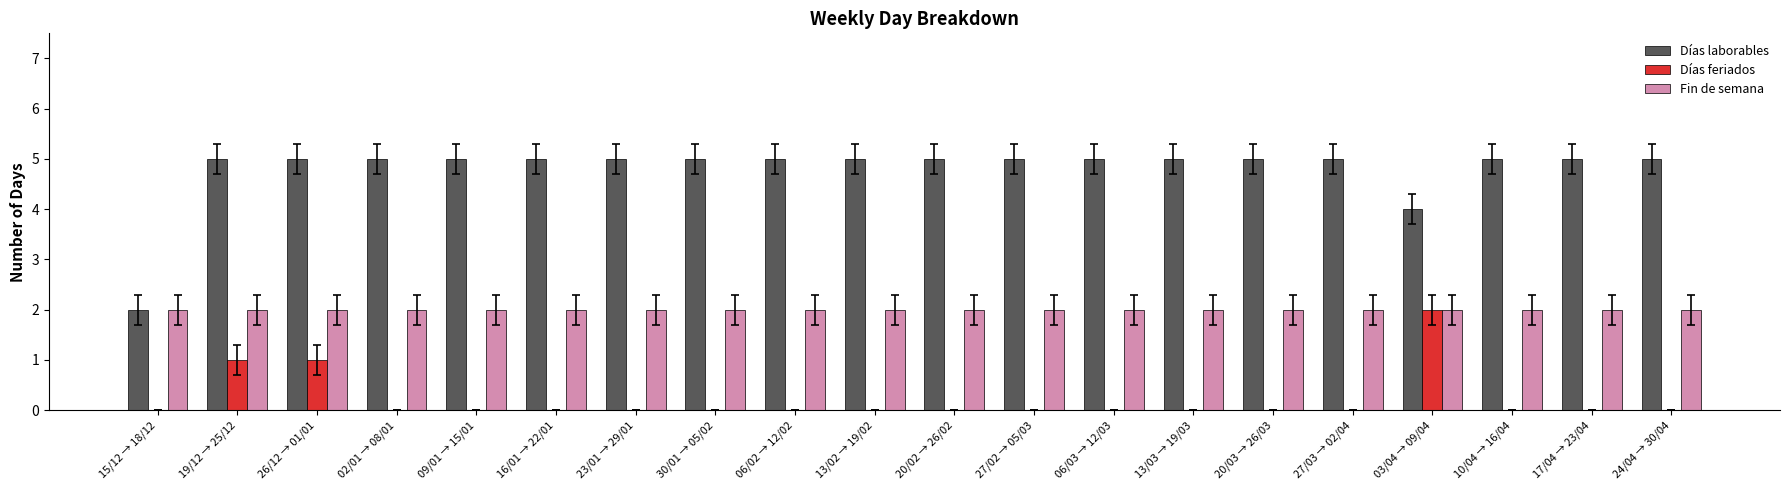

What is the approximate value of Días laborables at 27/03 → 02/04?

5